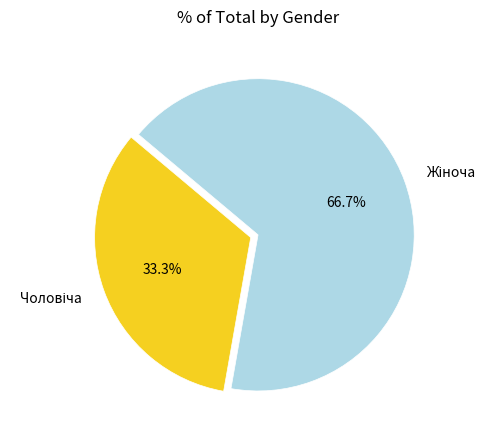

Is there a majority slice in this chart?

Yes